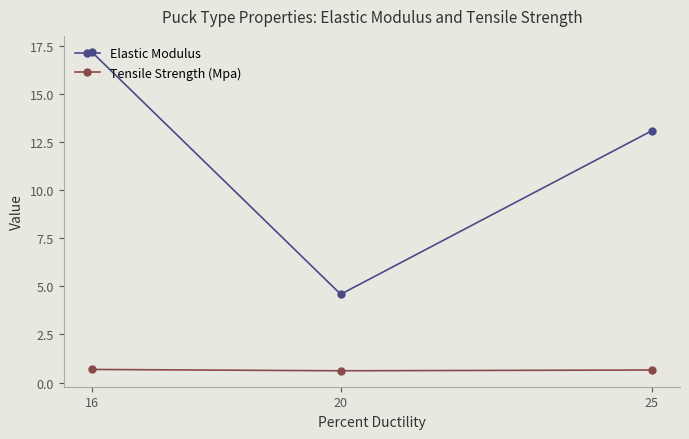

What is the greatest value displayed?

17.2